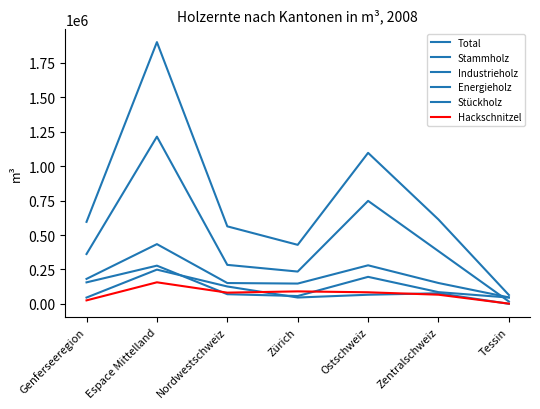

How many interior local peaks does the Stammholz series have?

2